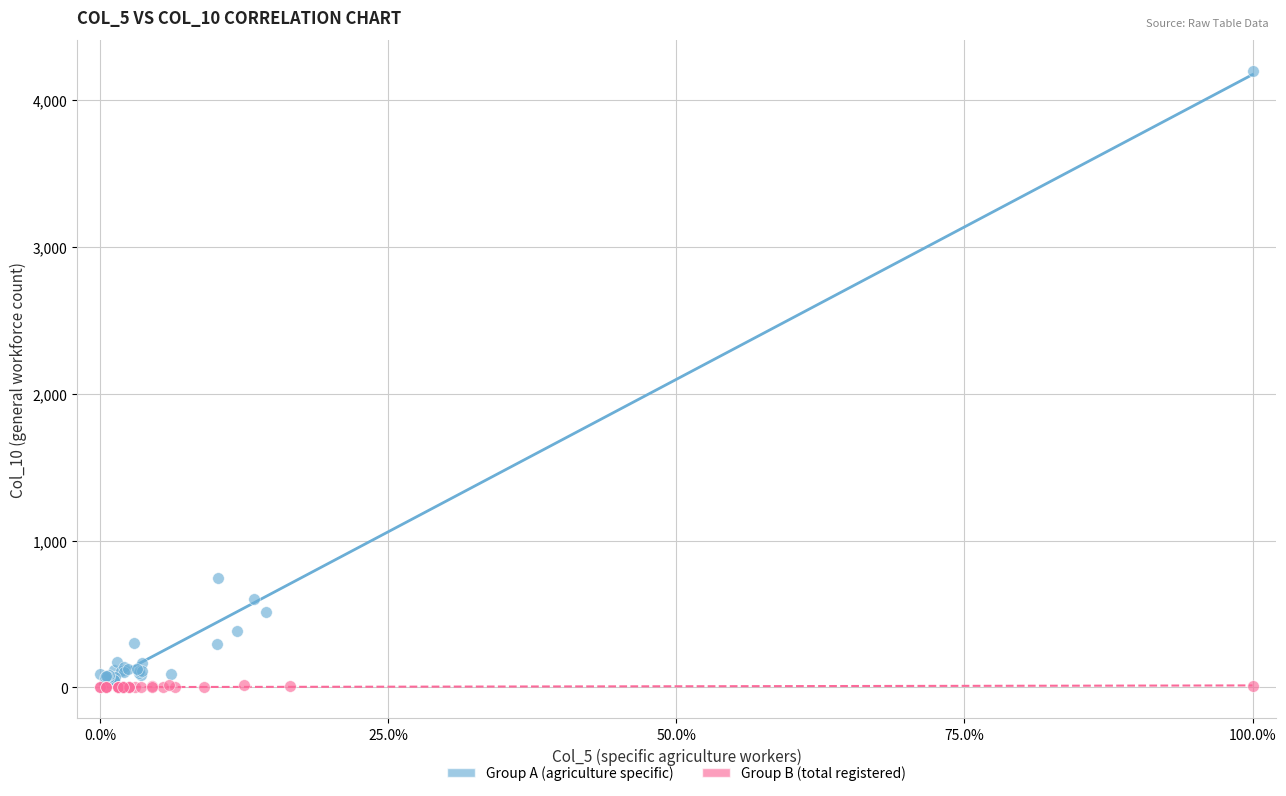

Which series contains the highest Y value?

Group A (agriculture specific)